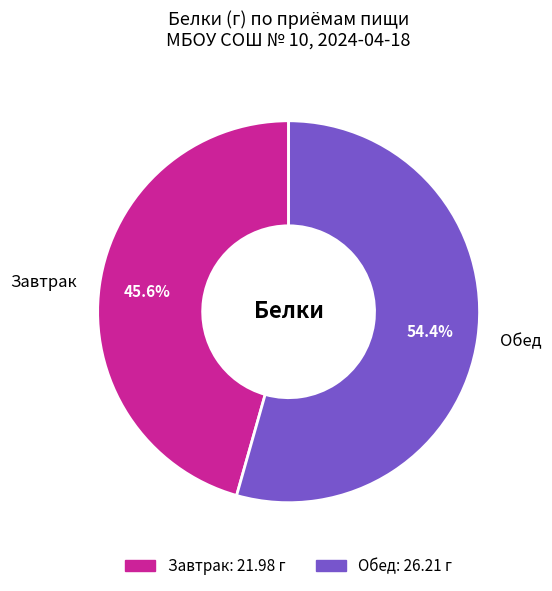

What is the total percentage of Завтрак and Обед?

100.0%